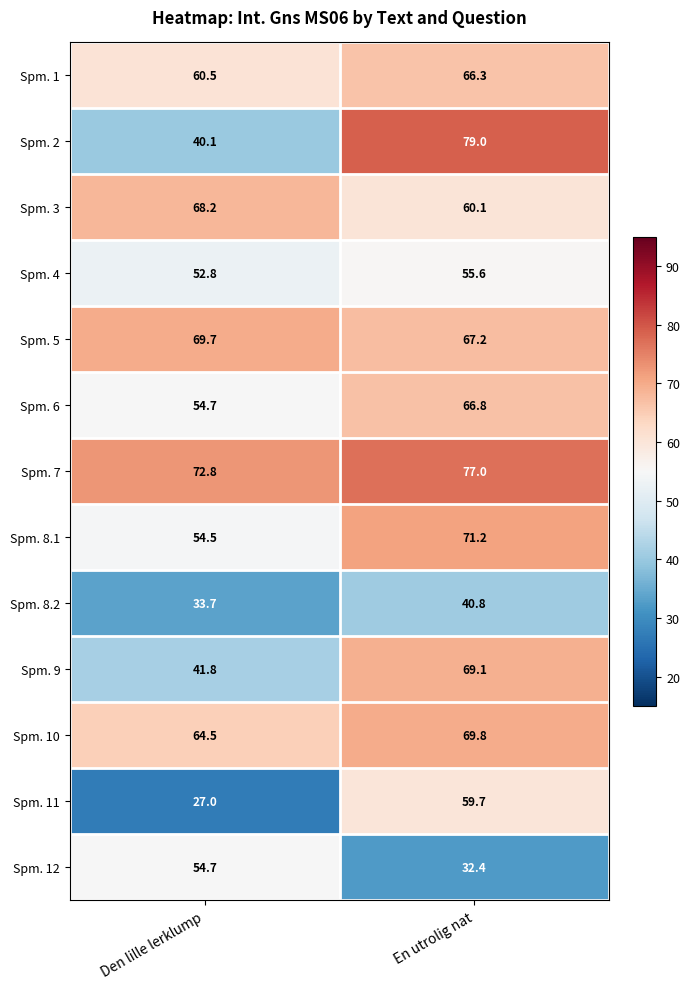

Reading left to right, extract all data points from this chart.

Spm. 1: Den lille lerklump=60.5	En utrolig nat=66.3
Spm. 2: Den lille lerklump=40.1	En utrolig nat=79.0
Spm. 3: Den lille lerklump=68.2	En utrolig nat=60.1
Spm. 4: Den lille lerklump=52.8	En utrolig nat=55.6
Spm. 5: Den lille lerklump=69.7	En utrolig nat=67.2
Spm. 6: Den lille lerklump=54.7	En utrolig nat=66.8
Spm. 7: Den lille lerklump=72.8	En utrolig nat=77.0
Spm. 8.1: Den lille lerklump=54.5	En utrolig nat=71.2
Spm. 8.2: Den lille lerklump=33.7	En utrolig nat=40.8
Spm. 9: Den lille lerklump=41.8	En utrolig nat=69.1
Spm. 10: Den lille lerklump=64.5	En utrolig nat=69.8
Spm. 11: Den lille lerklump=27.0	En utrolig nat=59.7
Spm. 12: Den lille lerklump=54.7	En utrolig nat=32.4